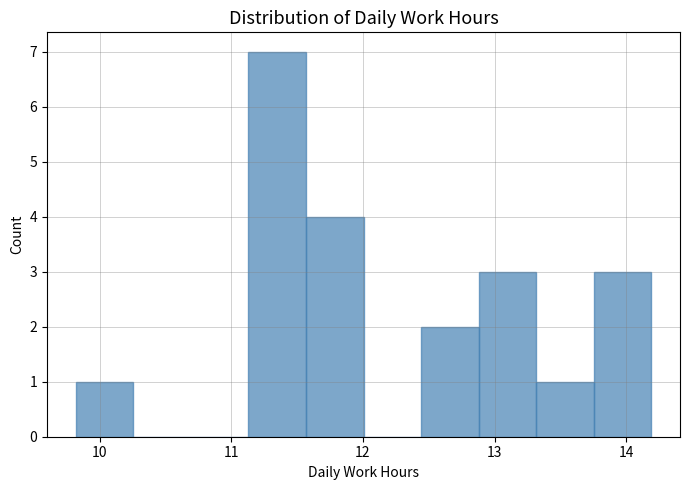

Reading left to right, list every bar in this chart as the range it spans on the x-axis followed by its height. Neither the bar edges nor the heights are printed on the chart, so give them approximately, as read against the axes.

9.8 to 10.3: 1
10.3 to 10.7: 0
10.7 to 11.1: 0
11.1 to 11.6: 7
11.6 to 12.0: 4
12.0 to 12.4: 0
12.4 to 12.9: 2
12.9 to 13.3: 3
13.3 to 13.8: 1
13.8 to 14.2: 3